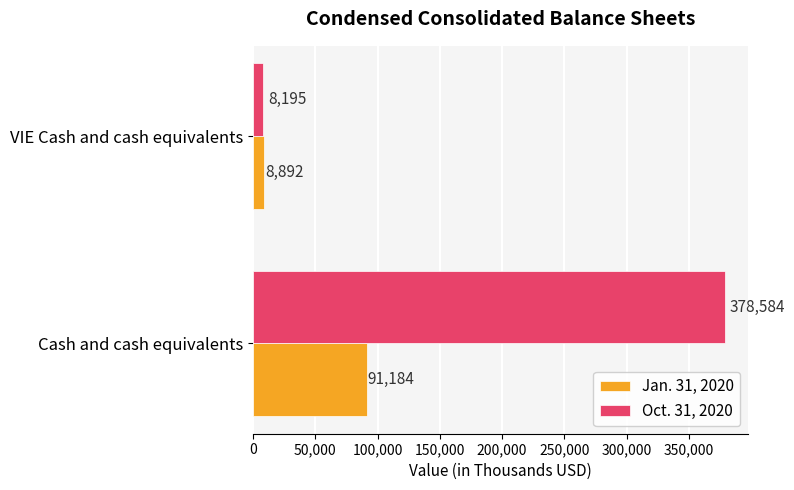

Between Cash and cash equivalents and VIE Cash and cash equivalents, which series saw the biggest shift?

Oct. 31, 2020